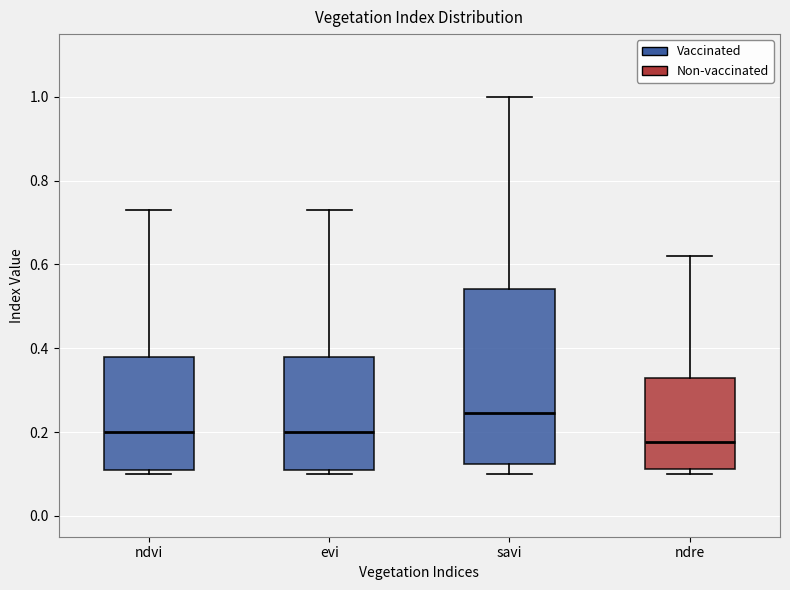

Where does the lower whisker of the box for savi end on the y-axis? The values are not printed on the chart, so give them approximately, as read against the axis.

0.10